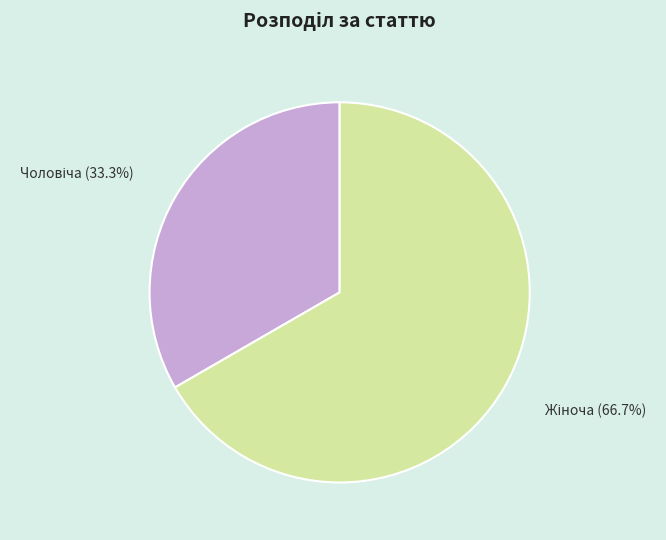

Is there a majority slice in this chart?

Yes